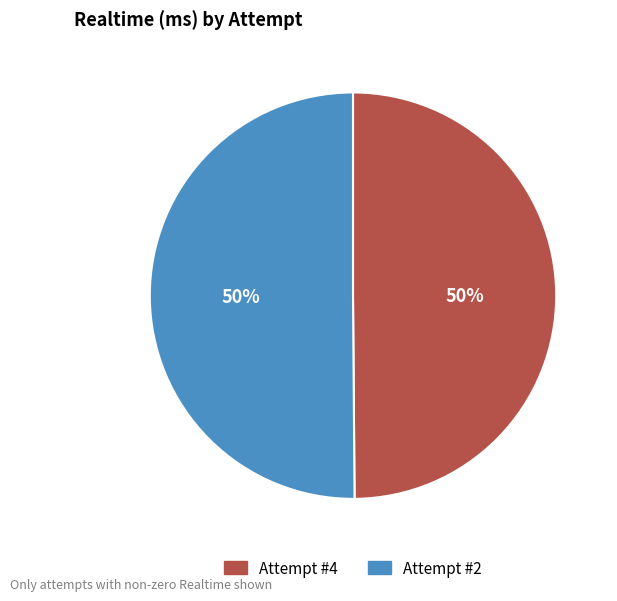

Count the number of slices in the pie.

2